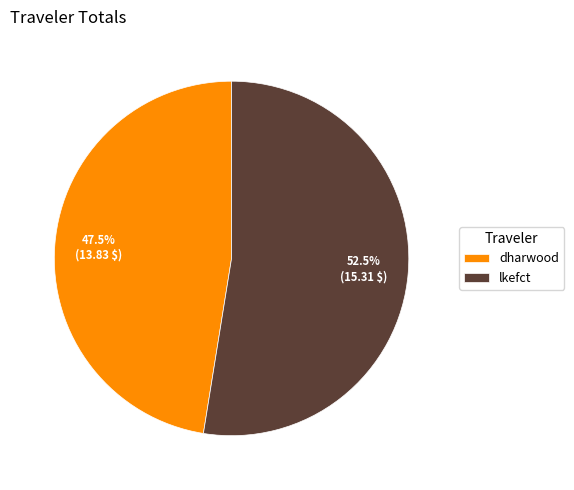

Is it true that lkefct is 60% of the pie?

False